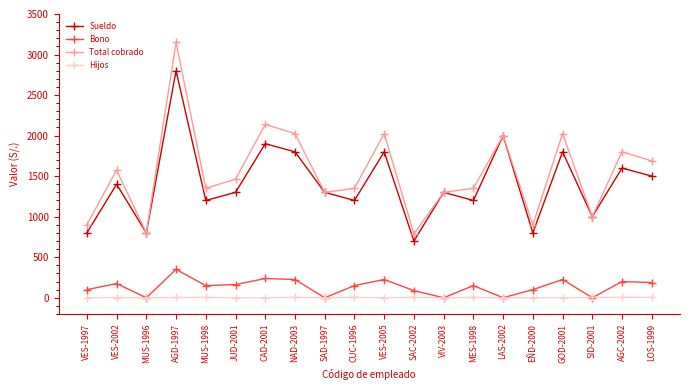

What is the label of the 15th point from the right?

JUD-2001